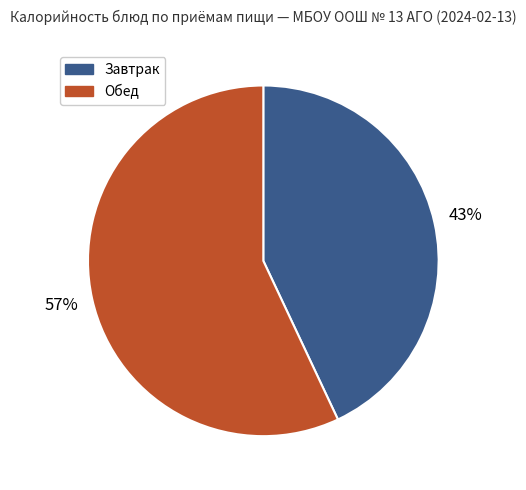

Is there any slice that represents more than half of the pie?

Yes